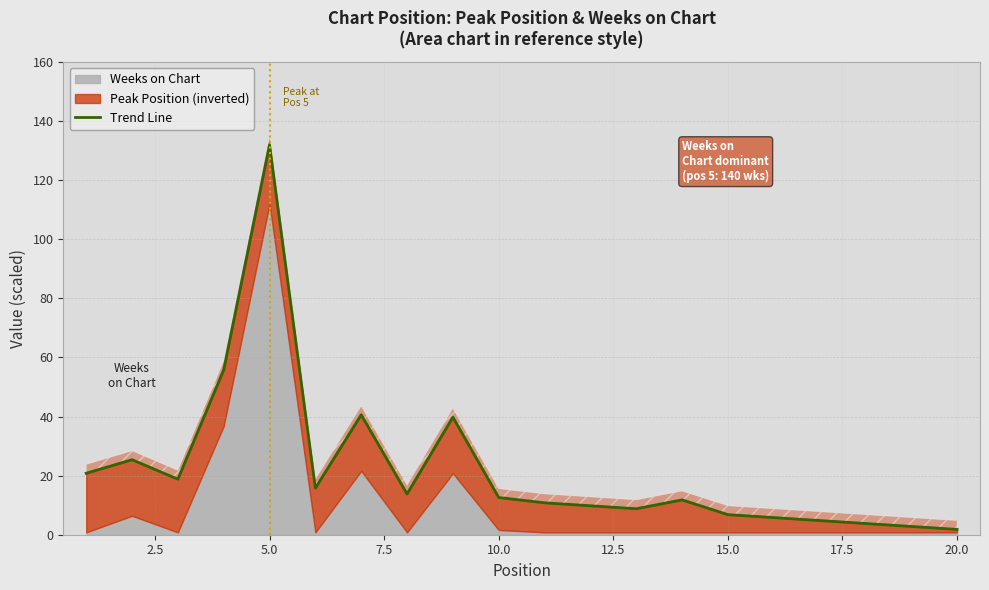

What is the average value?

22.1